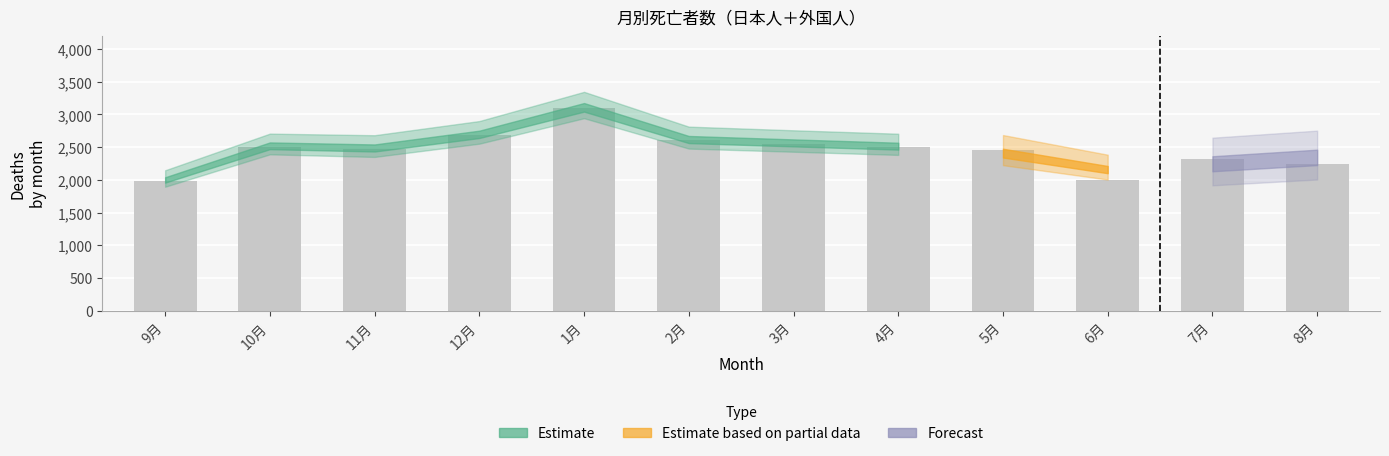

Approximately how many times larger is the value at 2月 compared to 4月?

1.0